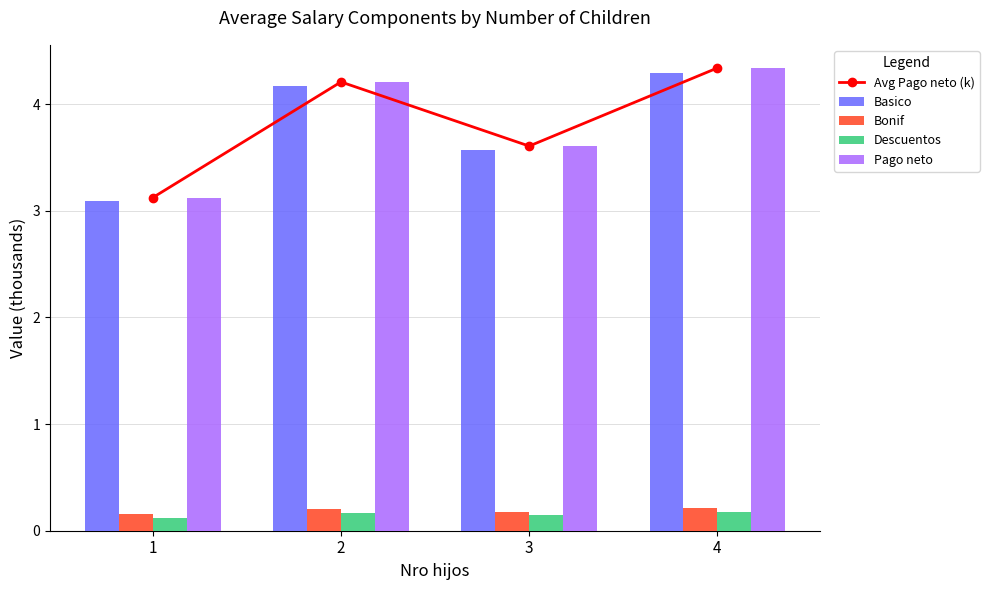

What is the approximate value of Bonif at 2?

0.2